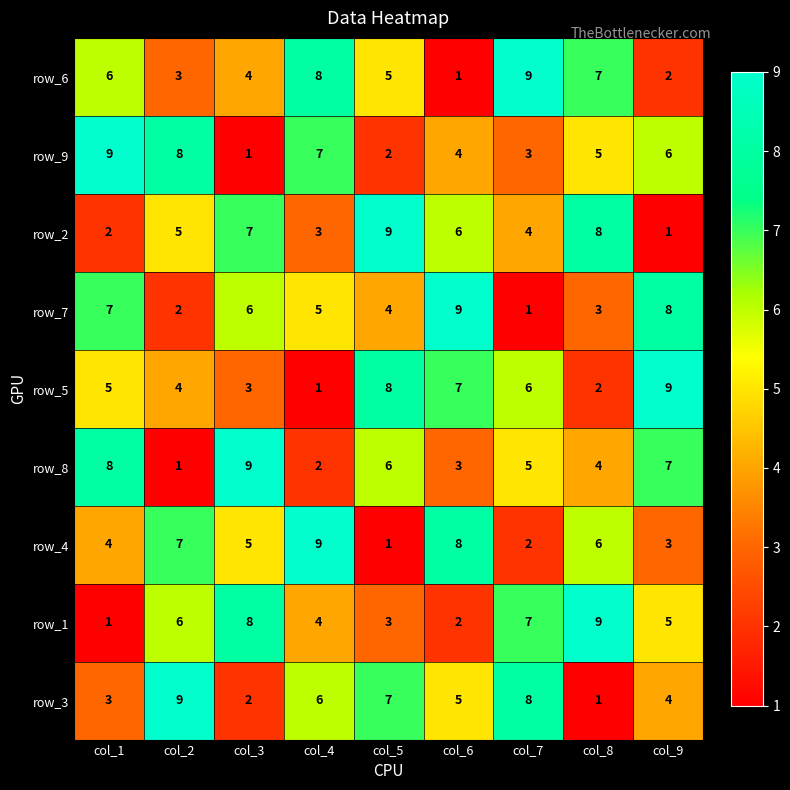

What is the difference between the highest and lowest values at col_6?

8